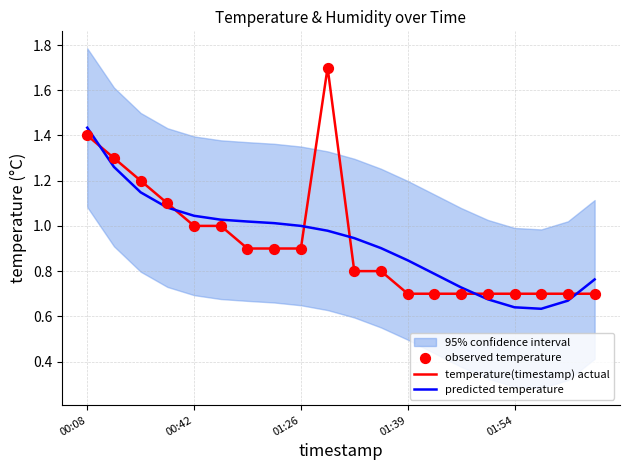

Which series has the largest total across all categories?

predicted temperature